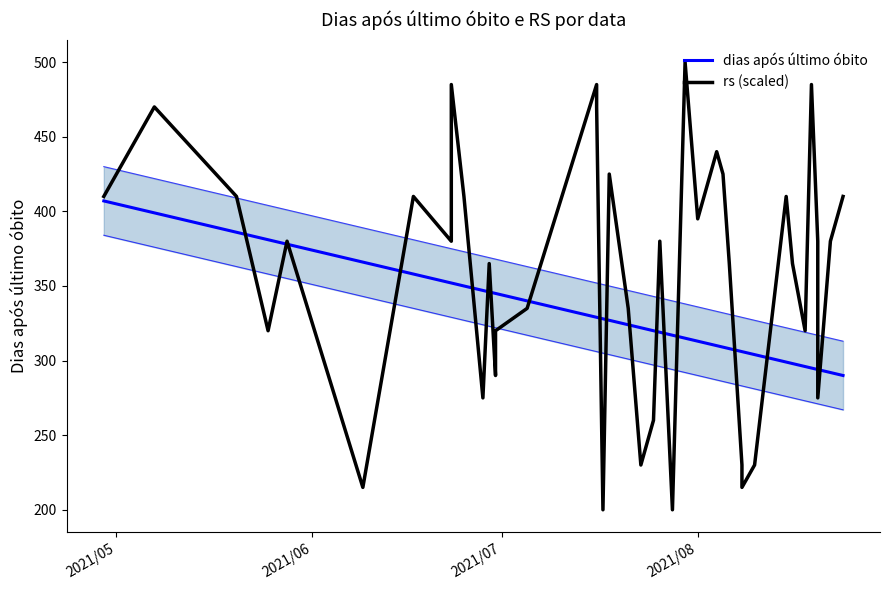

Which series ends up on top after the final intersection of rs (scaled) and dias após último óbito?

rs (scaled)